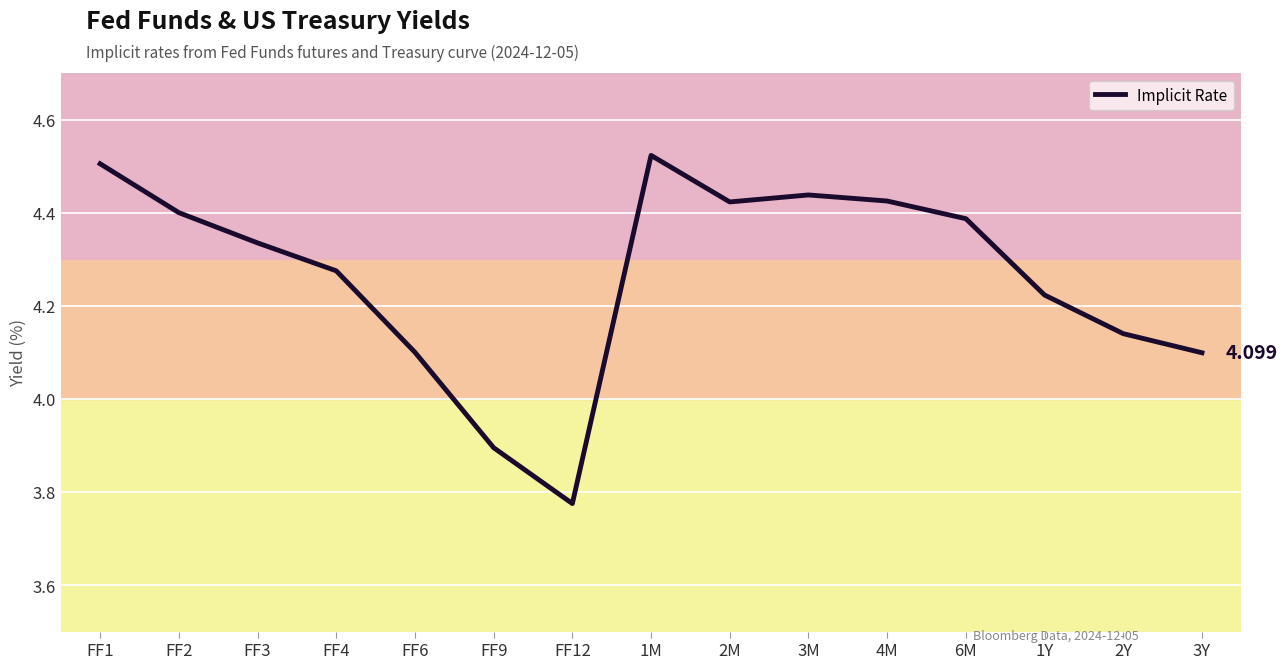

How many lines are shown in the chart?

1